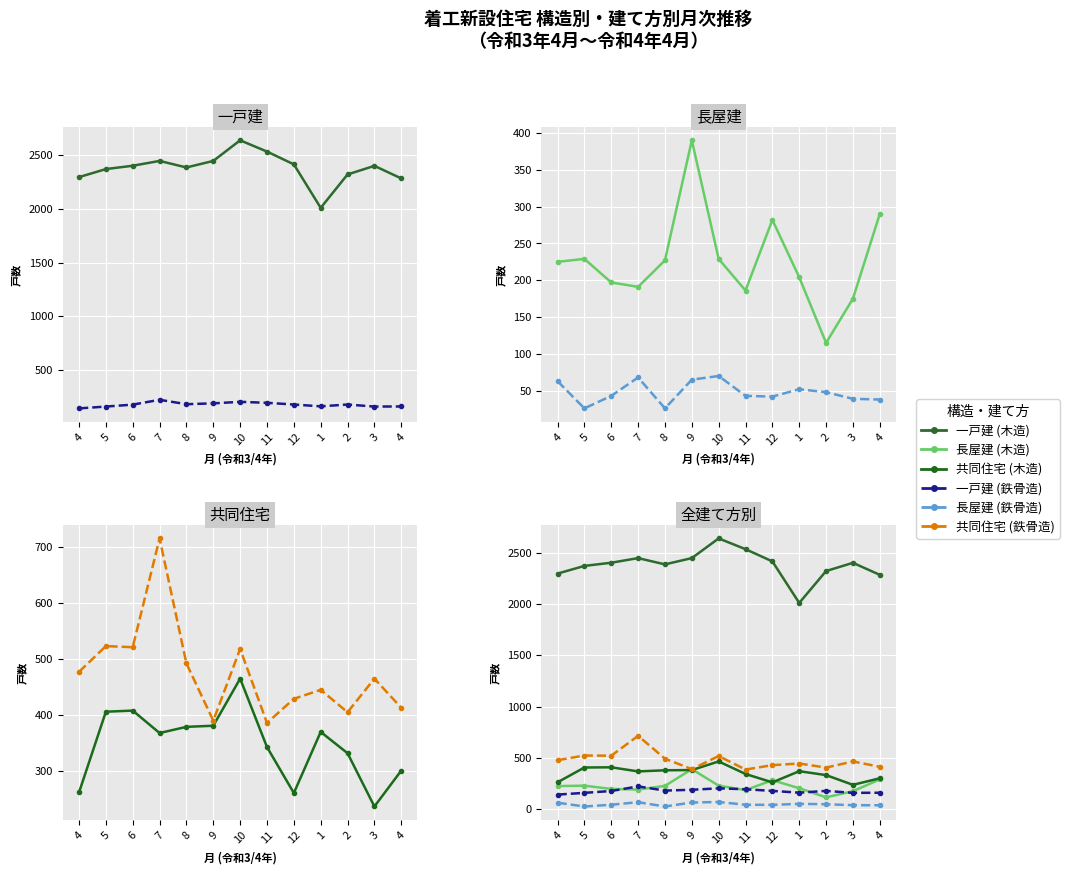

List the labels in order of 共同住宅 (鉄骨造) value, smallest first.

11, 9, 2, 4, 12, 1, 3, 4, 8, 10, 6, 5, 7